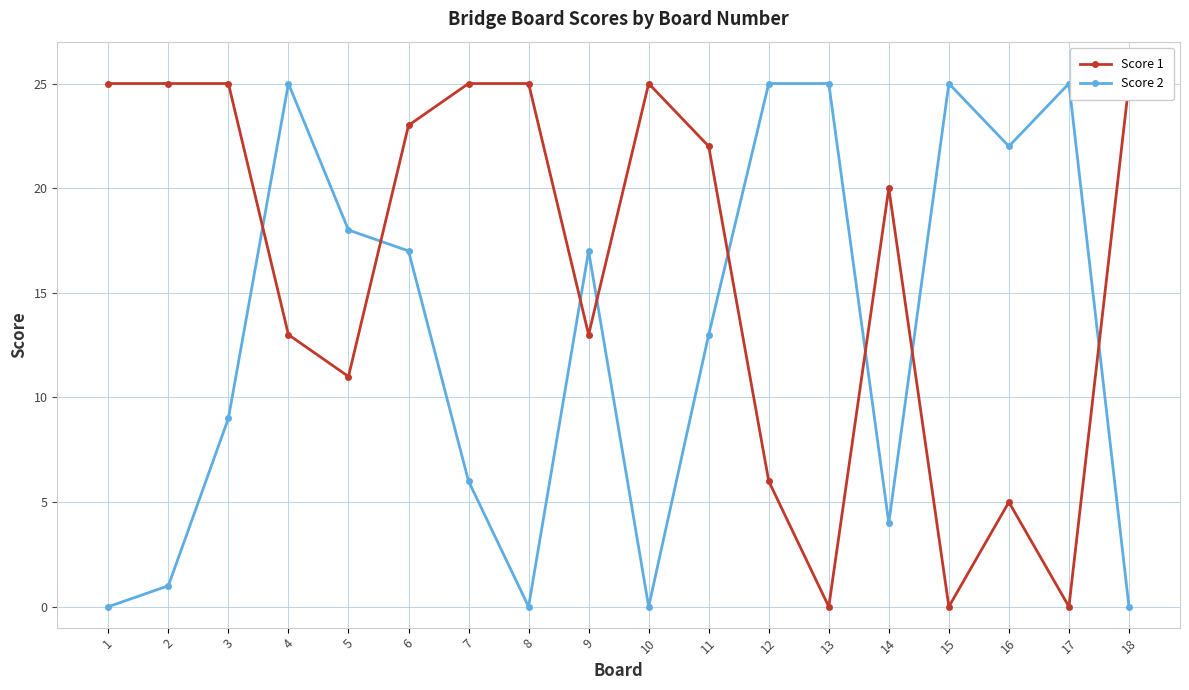

Does the chart display data point markers on the line(s)?

Yes